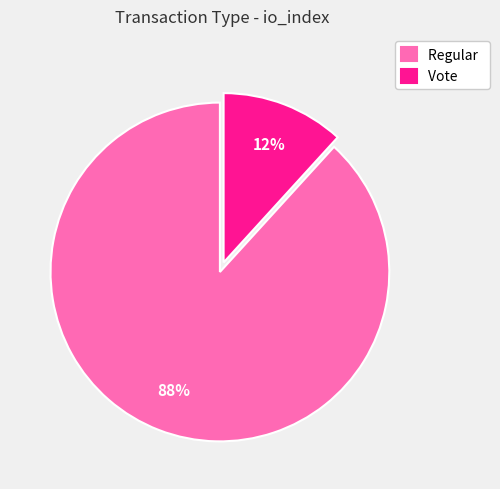

To the nearest percent, what is the difference between the largest and smallest slice percentages?

76%